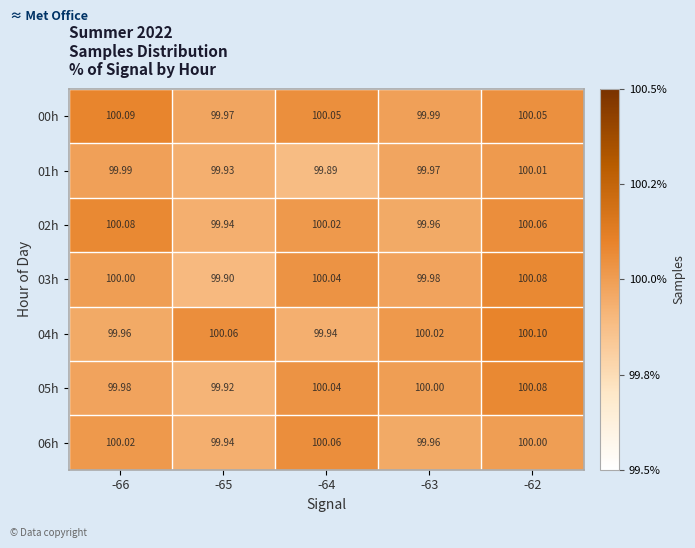

Which series has the widest spread of values?

03h